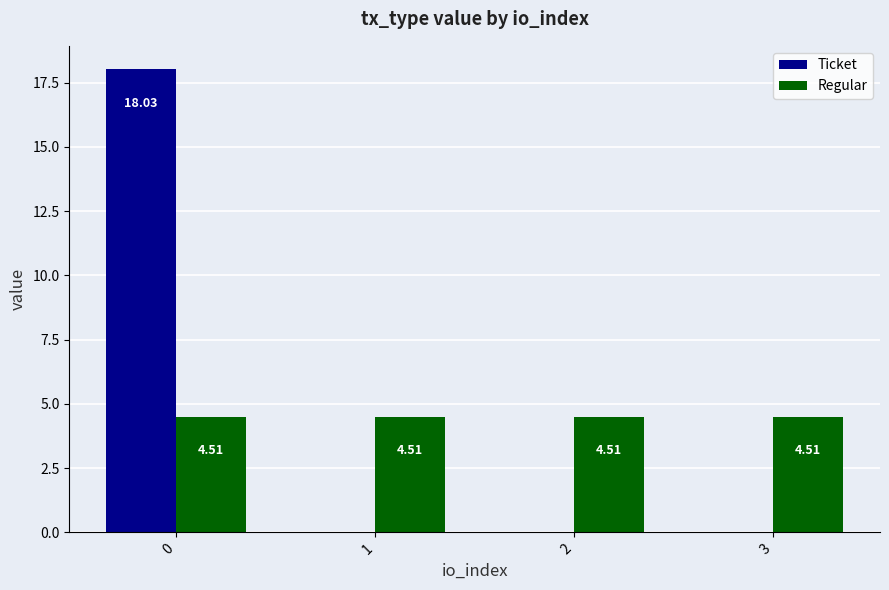

How many groups of bars are there?

4